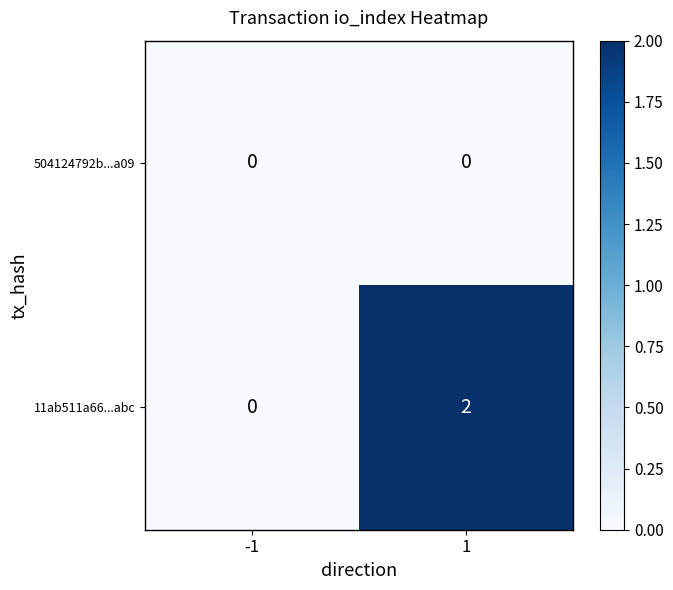

Which series changed the most between -1 and 1?

11ab511a66...abc